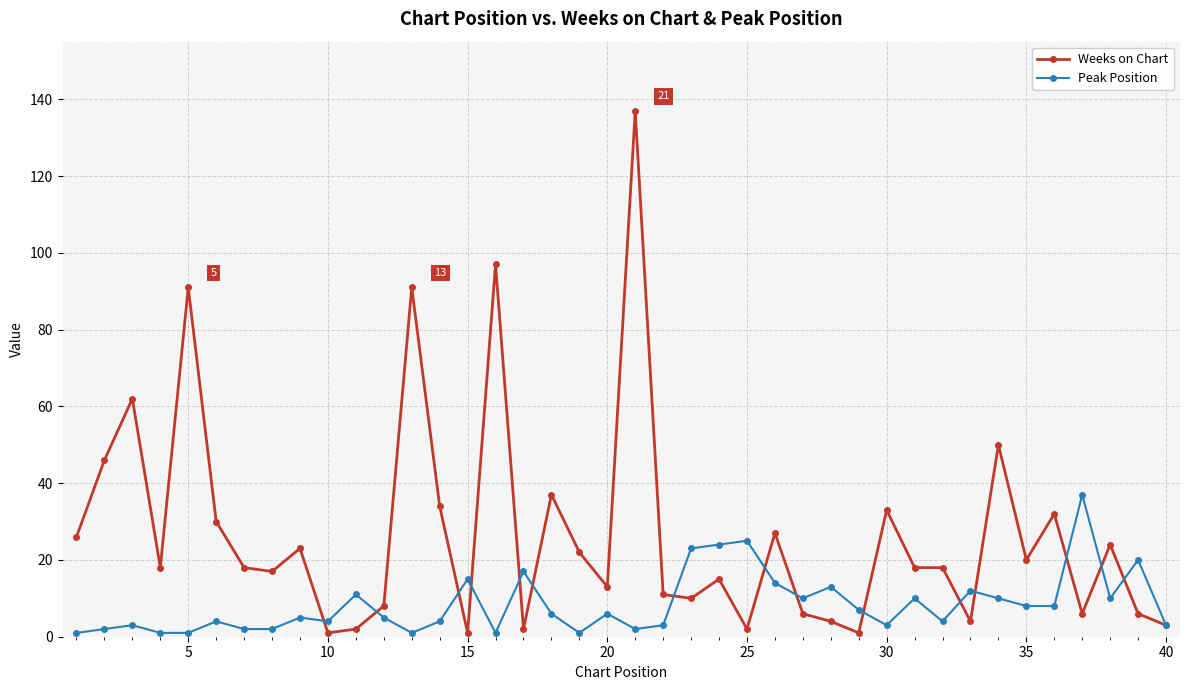

Which series has the largest range (max minus min)?

Weeks on Chart